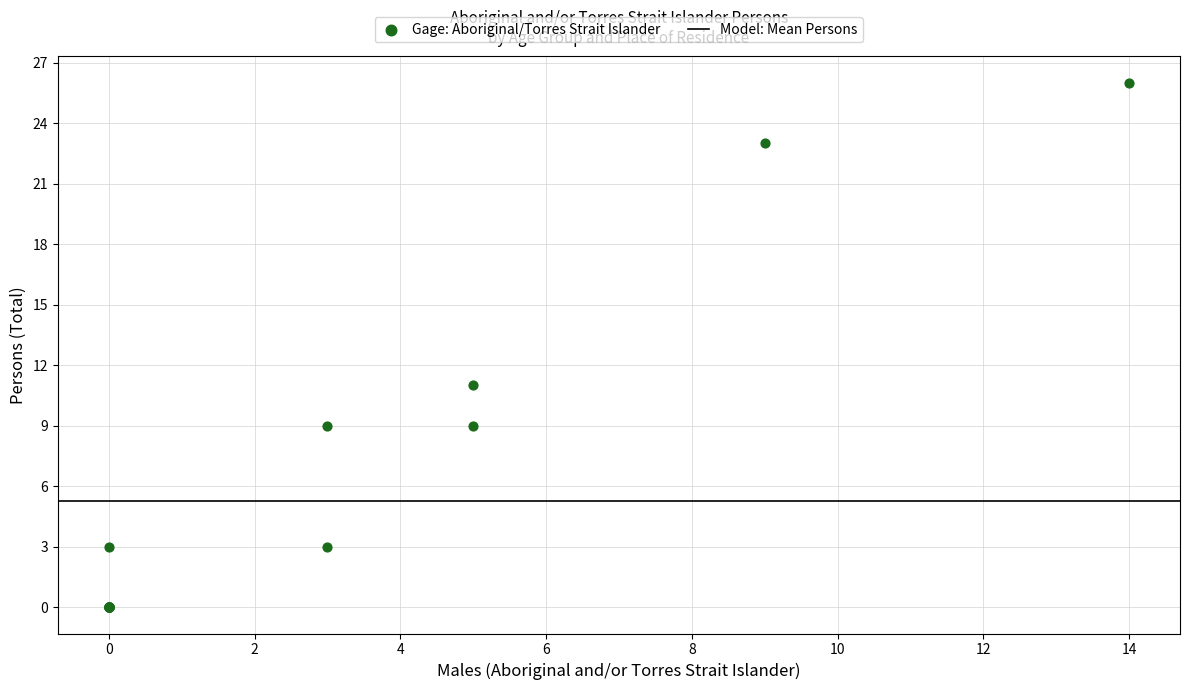

What Y value in the scatter plot is closest to 13?

11